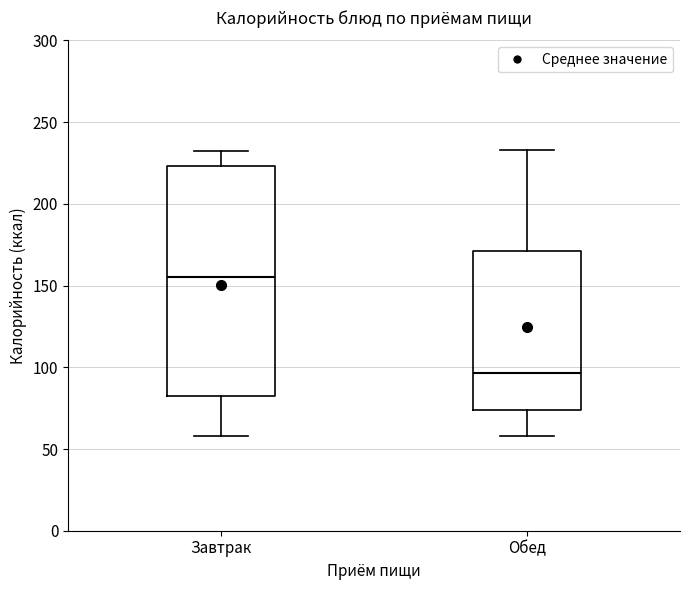

Which box's median line is the lowest?

Обед